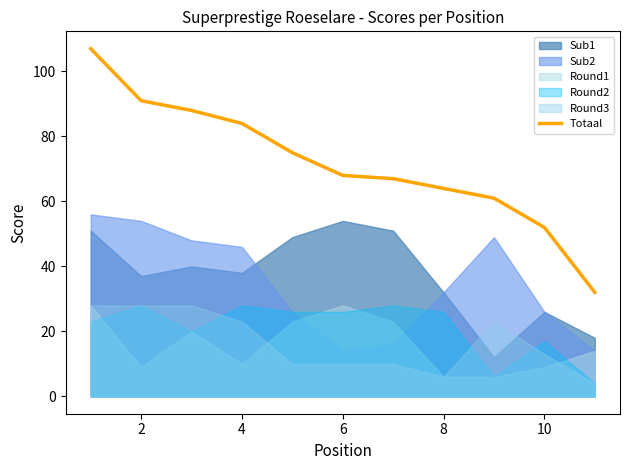

The value of Totaal at 6 is 68. True or false?

True